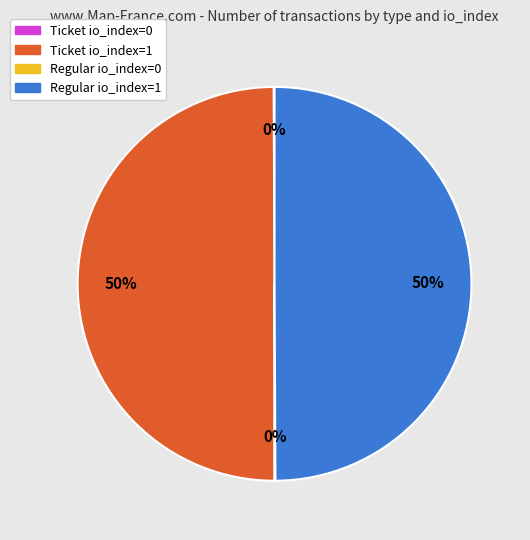

To the nearest percent, what is the average slice percentage?

25%